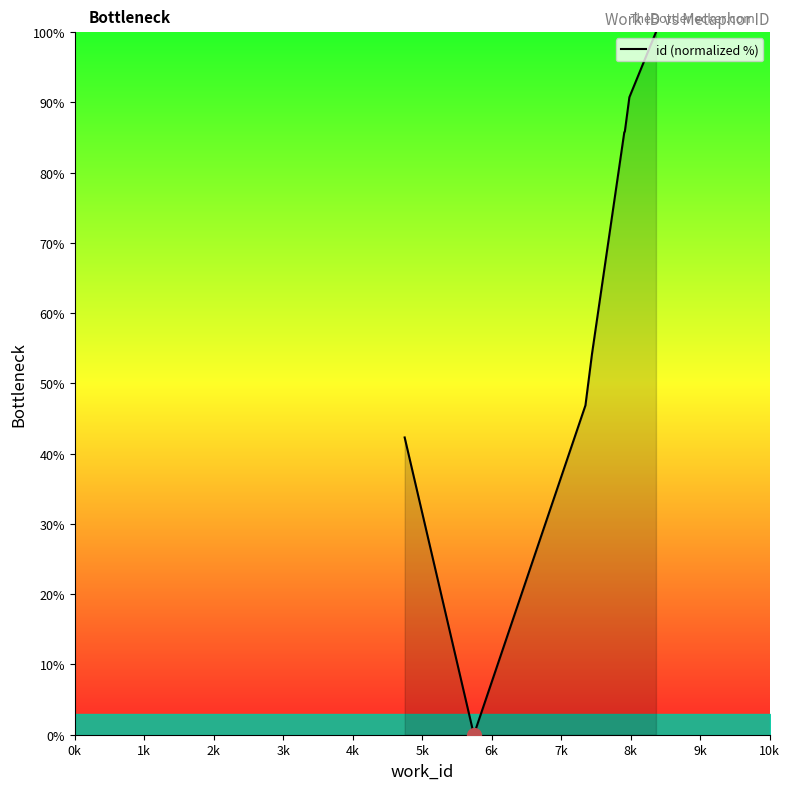

What is the value of the 6th point from the left?

85.8